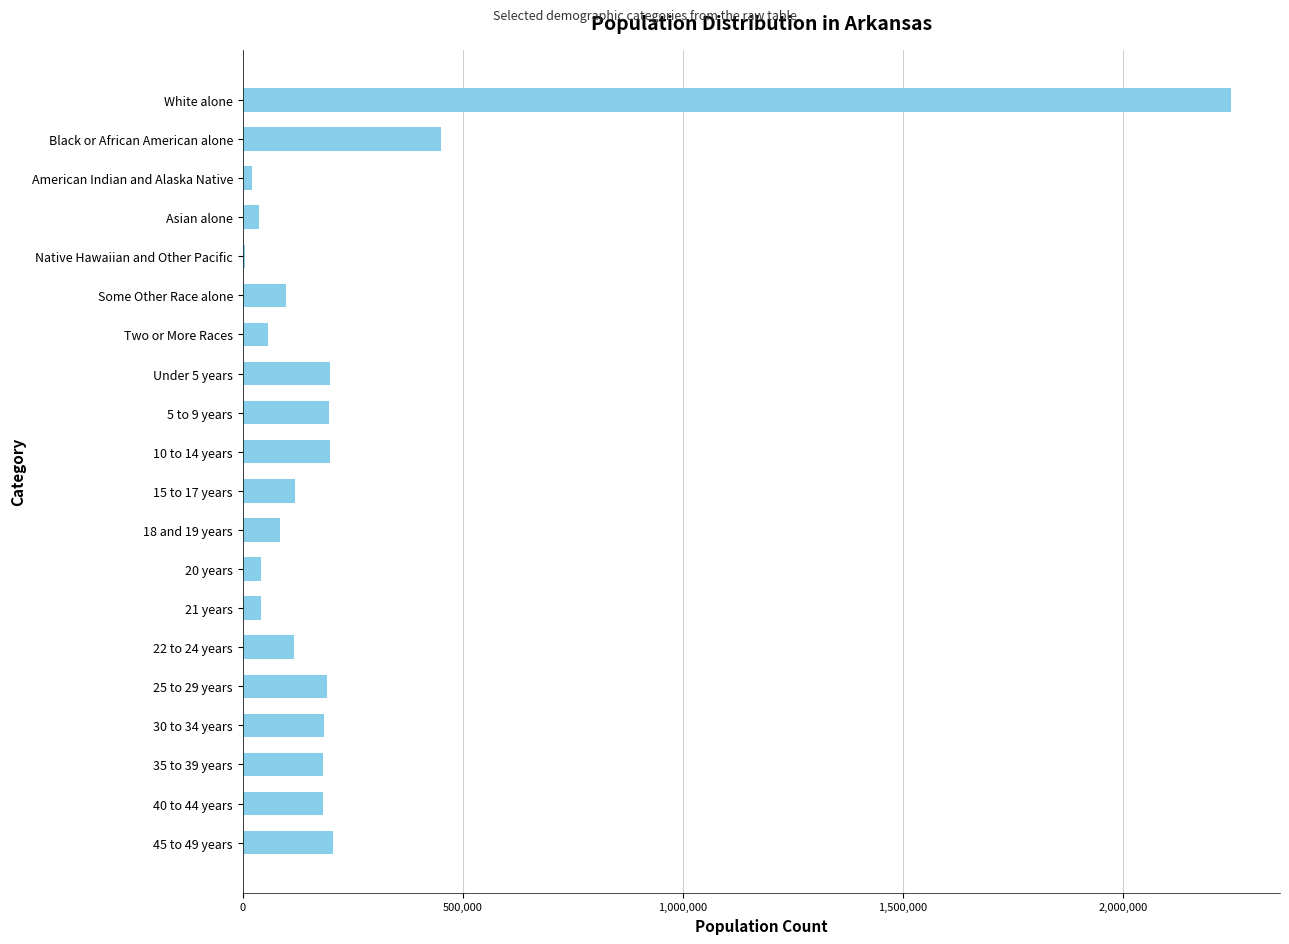

Approximately how many times larger is the value at 40 to 44 years compared to Black or African American alone?

0.4